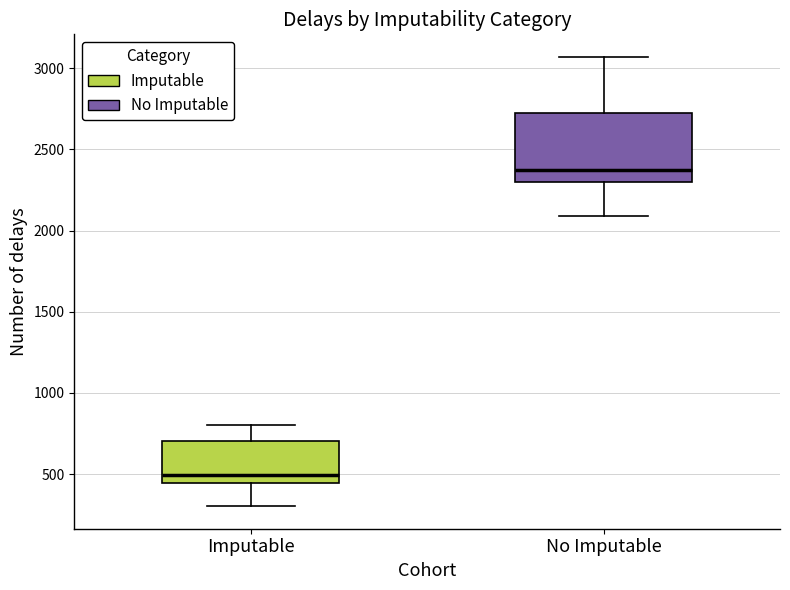

Reading left to right, read every box against the y-axis: the position of its median line, the range the box covers, and the ends of its whiskers. The values are not printed on the chart, so give them approximately, as read against the axis.

Imputable: median 500, box 450 to 700, whiskers 300 to 800
No Imputable: median 2350, box 2300 to 2750, whiskers 2100 to 3050